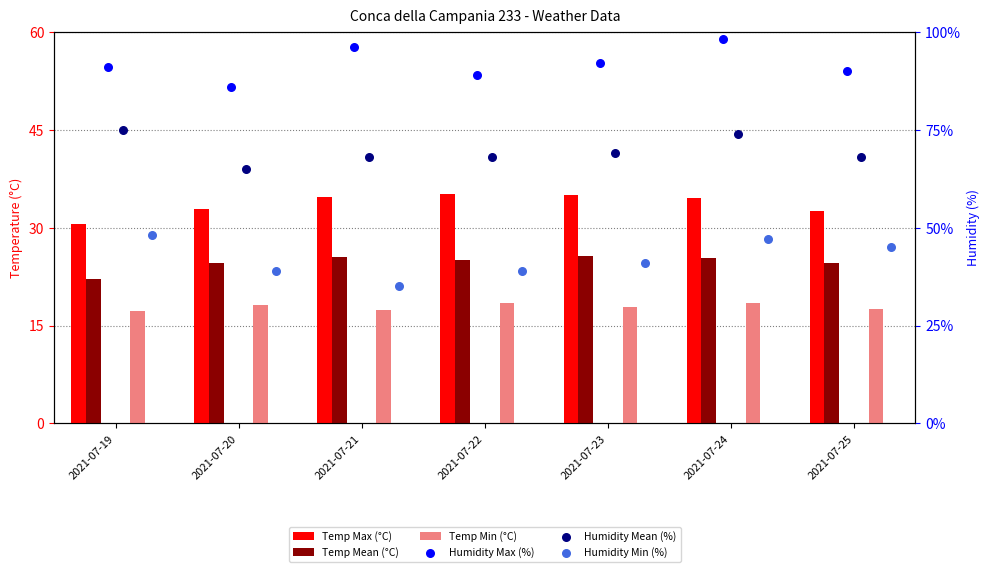

Which series reaches the maximum Y coordinate?

Humidity Max (%)